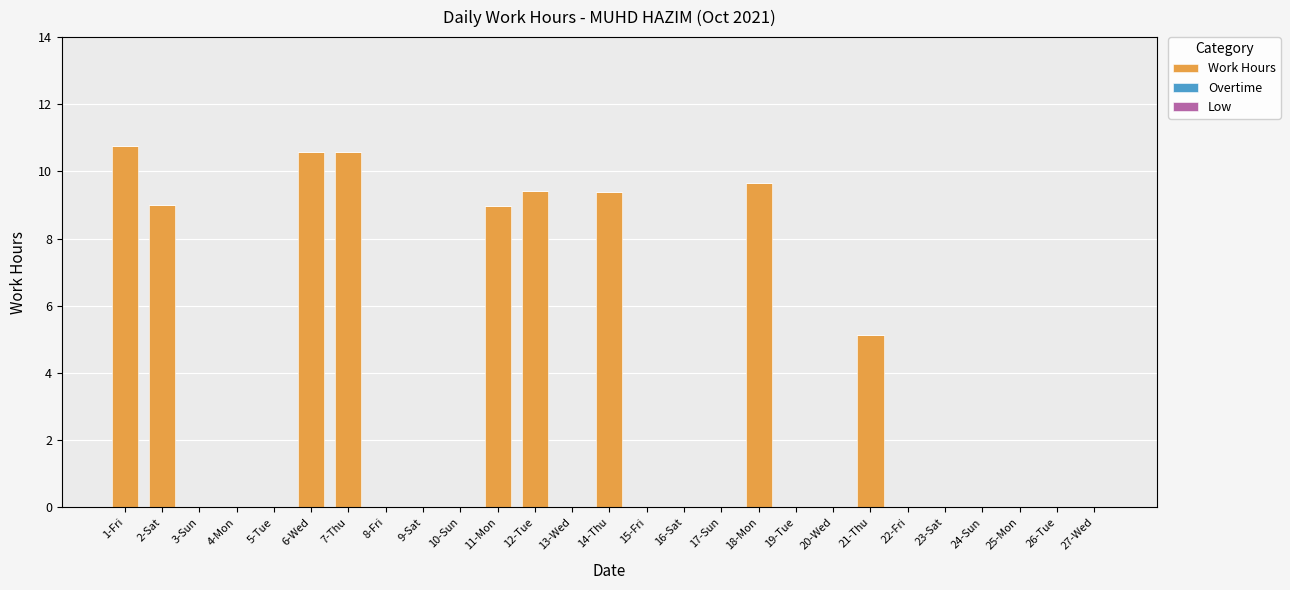

What is the greatest value displayed?

10.8